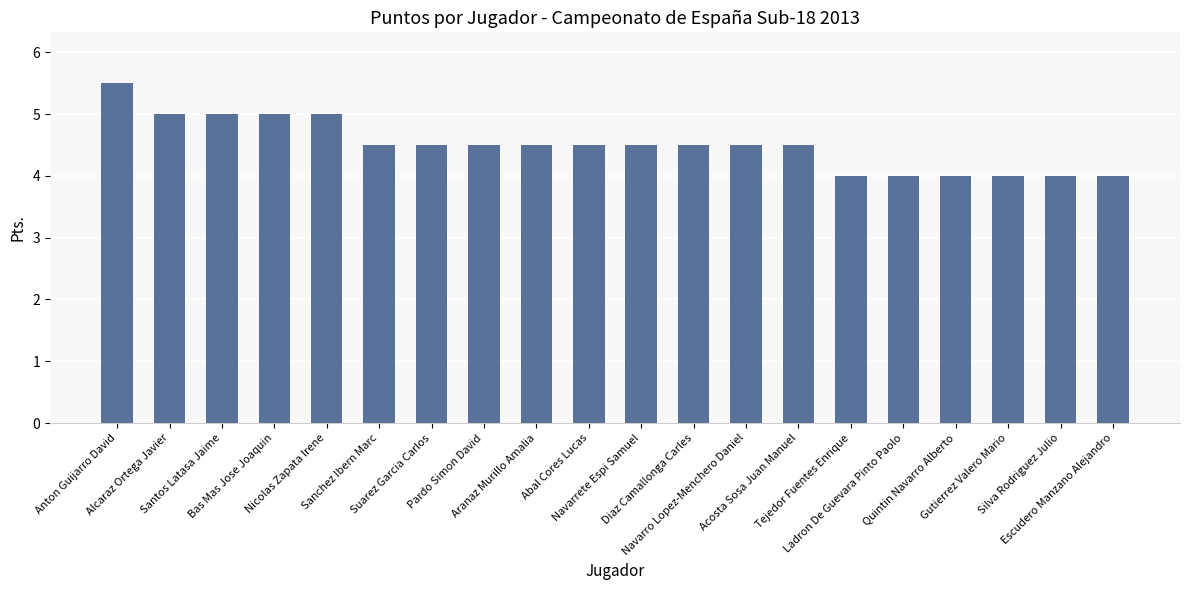

What is the average value?

4.5